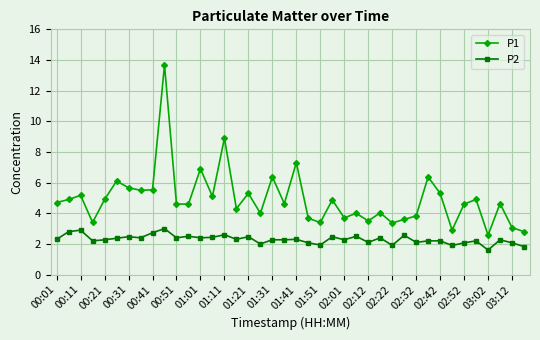

What is the minimum value for P1?

2.6